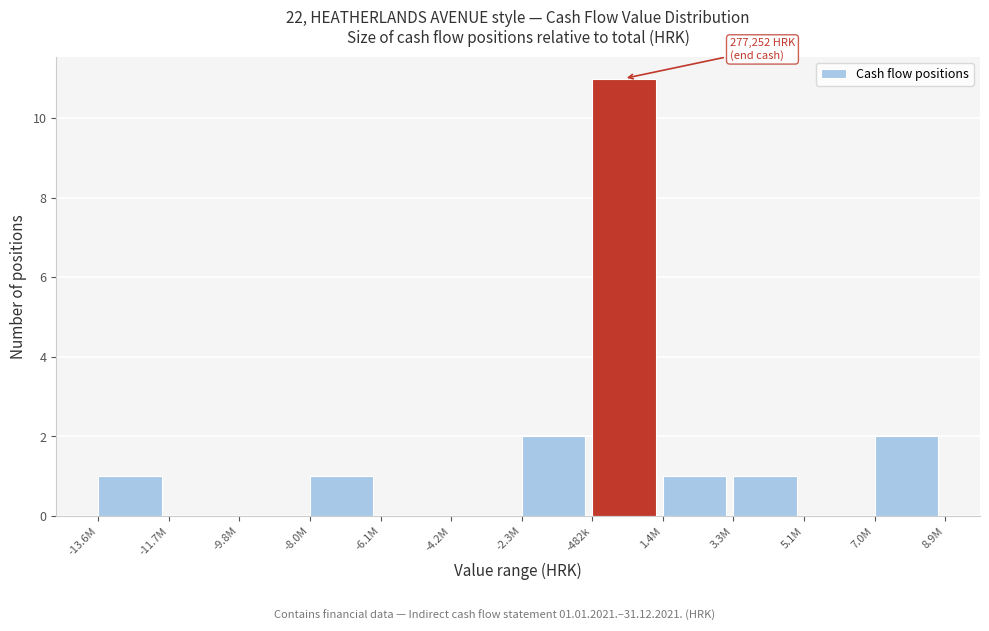

Reading left to right, transcribe all the data shown in this chart.

-13.6M=1	-11.7M=0	-9.8M=0	-8.0M=1	-6.1M=0	-4.2M=0	-2.3M=2	-482k=11	1.4M=1	3.3M=1	5.1M=0	7.0M=2